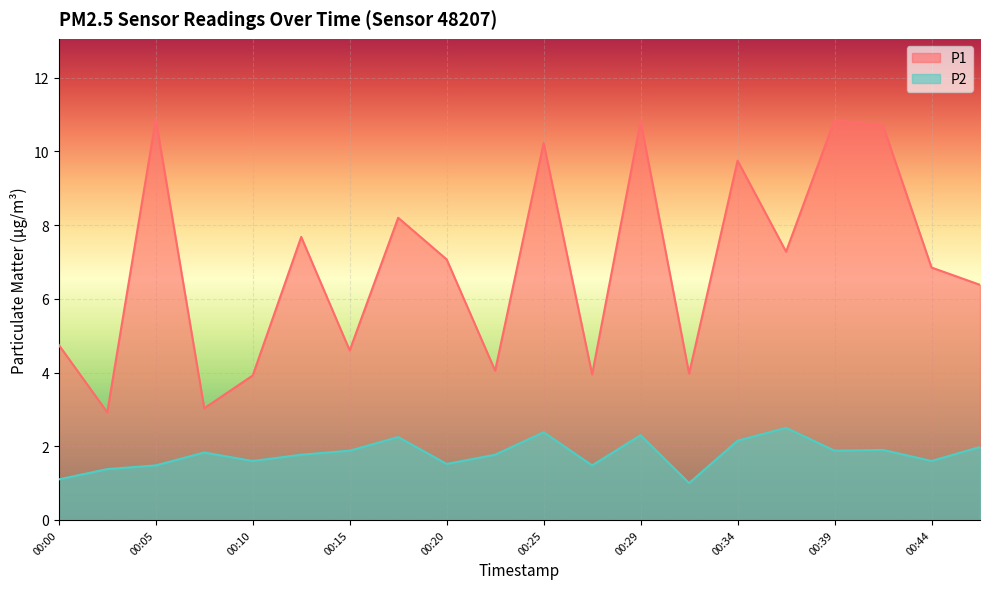

Reading left to right, what are all the values shown in this chart?

P1: 00:00=4.8	00:03=2.9	00:05=10.9	00:08=3.0	00:10=3.9	00:12=7.7	00:15=4.6	00:17=8.2	00:20=7.1	00:22=4.0	00:25=10.2	00:27=4.0	00:29=10.8	00:32=4.0	00:34=9.8	00:37=7.3	00:39=10.8	00:42=10.7	00:44=6.8	00:46=6.4
P2: 00:00=1.1	00:03=1.4	00:05=1.5	00:08=1.8	00:10=1.6	00:12=1.8	00:15=1.9	00:17=2.2	00:20=1.5	00:22=1.8	00:25=2.4	00:27=1.5	00:29=2.3	00:32=1.0	00:34=2.1	00:37=2.5	00:39=1.9	00:42=1.9	00:44=1.6	00:46=2.0